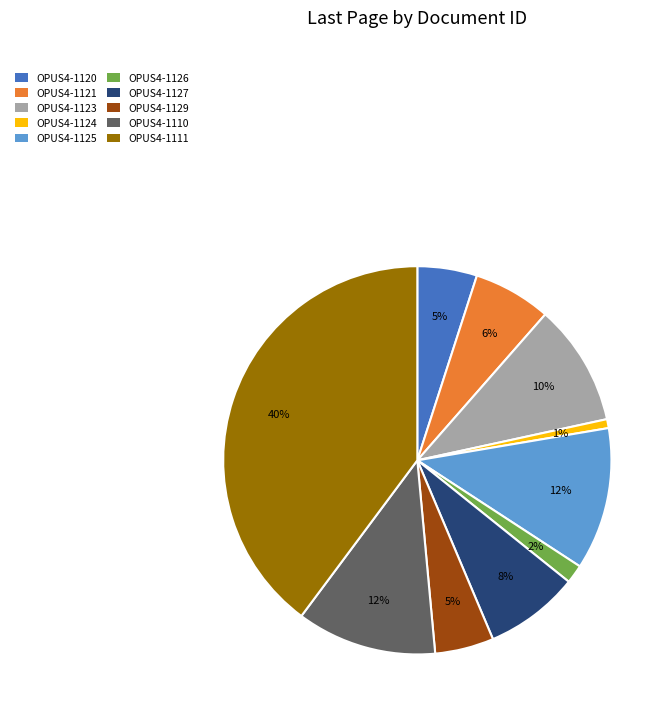

Combined, do OPUS4-1110 and OPUS4-1123 account for over 50%?

No